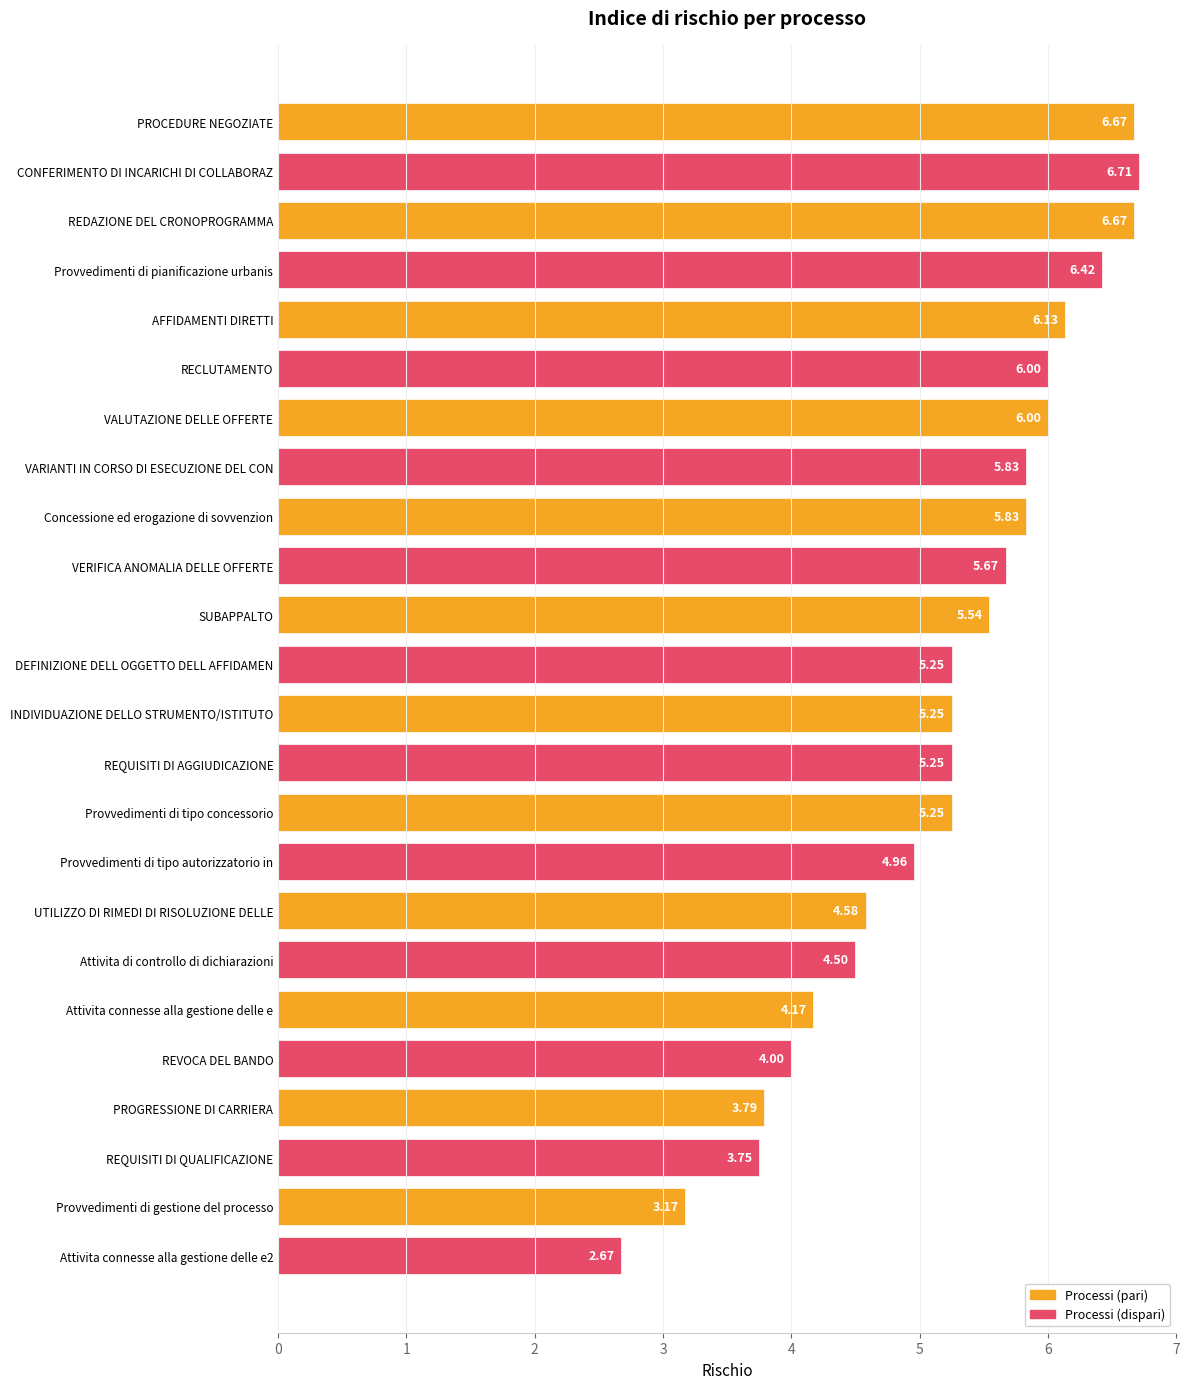

Which has a higher value, DEFINIZIONE DELL OGGETTO DELL AFFIDAMEN or AFFIDAMENTI DIRETTI?

AFFIDAMENTI DIRETTI